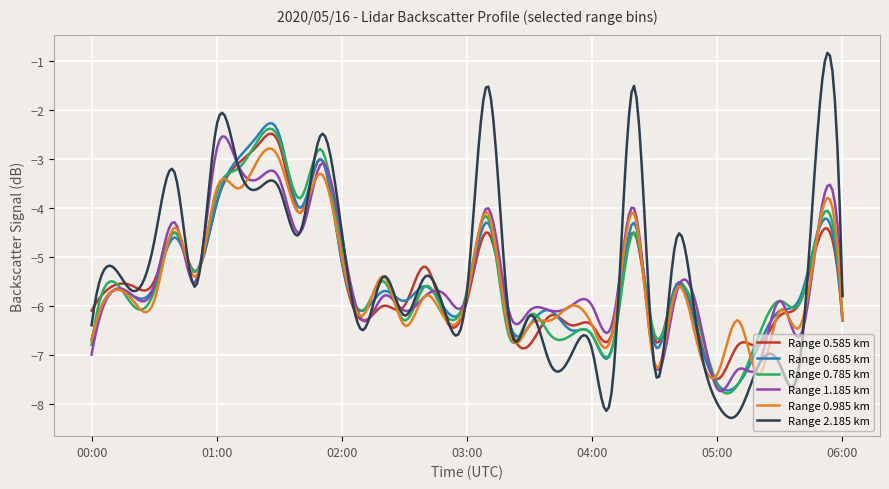

Which series has the widest spread of values?

Range 2.185 km